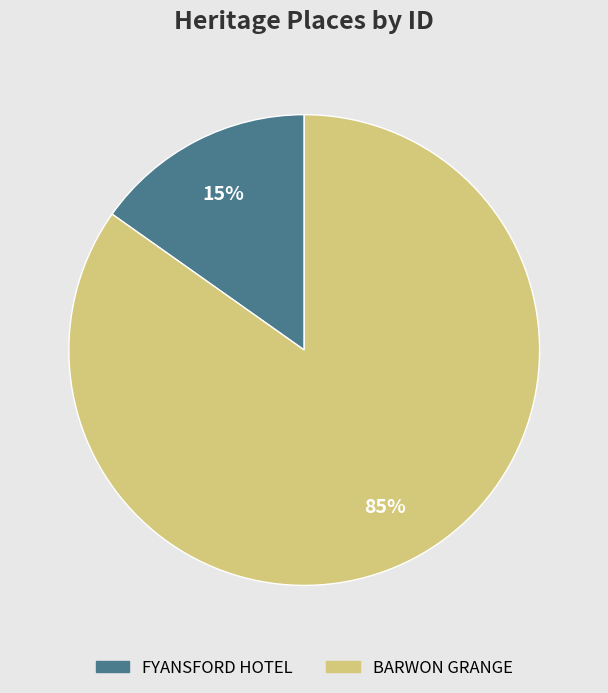

Is the sum of BARWON GRANGE and FYANSFORD HOTEL greater than half?

Yes